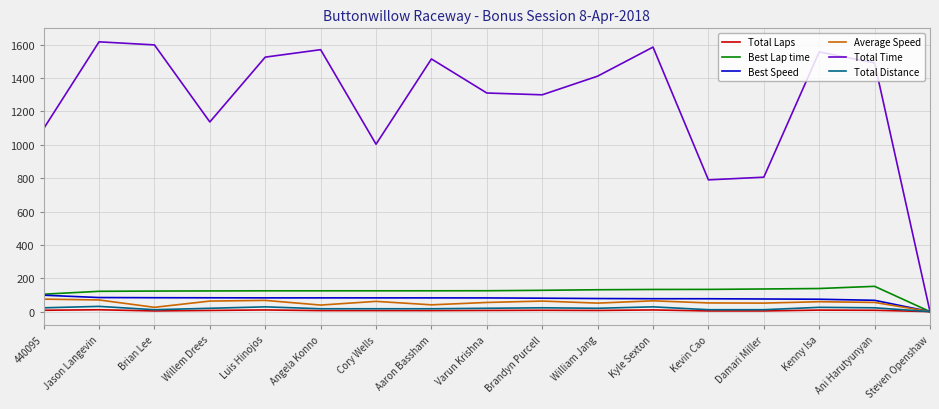

What are all the series names shown in the legend?

Total Laps, Best Lap time, Best Speed, Average Speed, Total Time, Total Distance